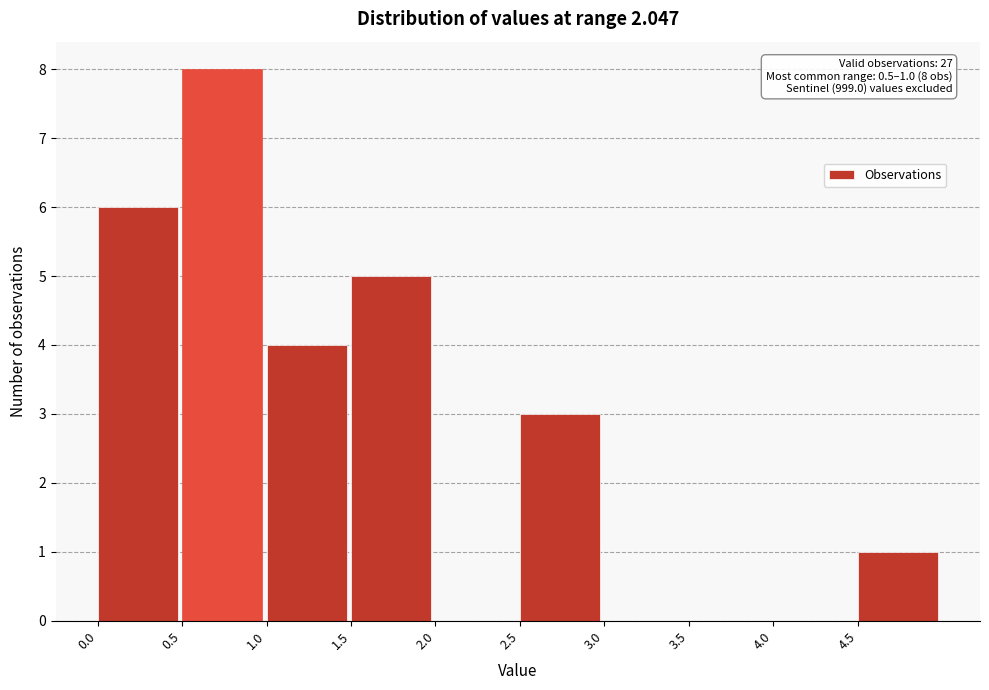

Which range on the x-axis has the tallest bar?

0.5 to 1.0